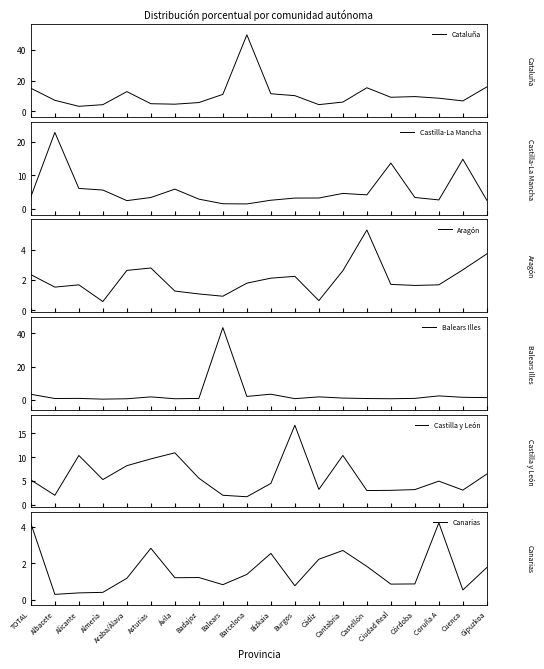

At which category does Castilla y León reach its first local valley?

Albacete